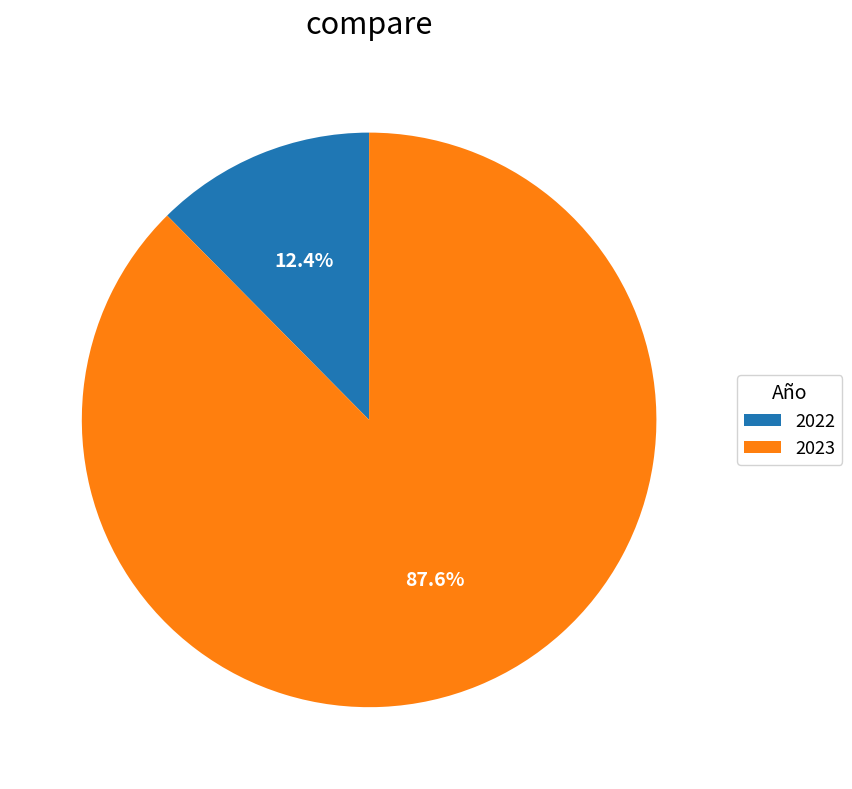

Which has a higher value, 2023 or 2022?

2023